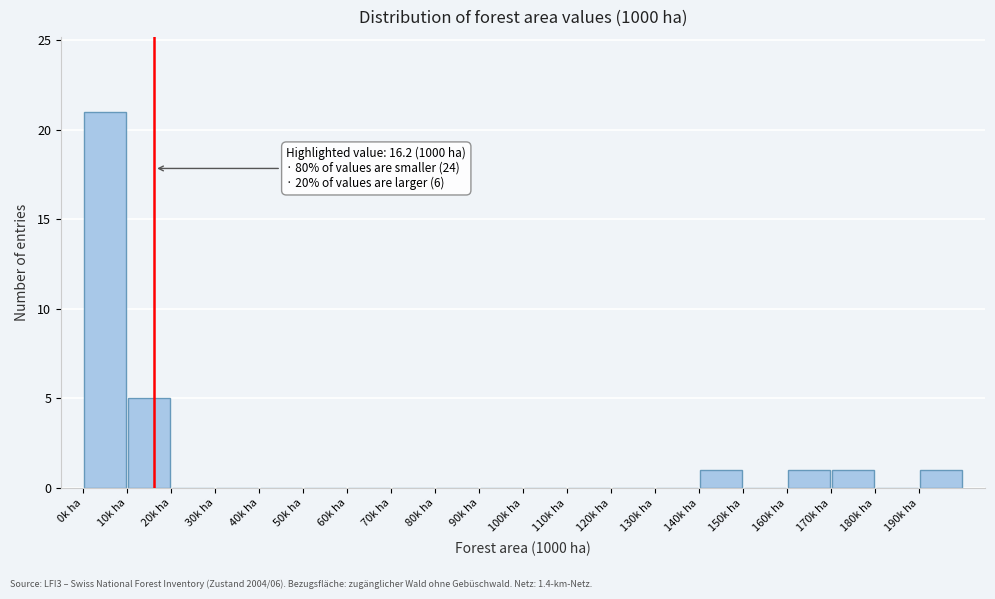

Which range on the x-axis has the tallest bar?

0 to 10